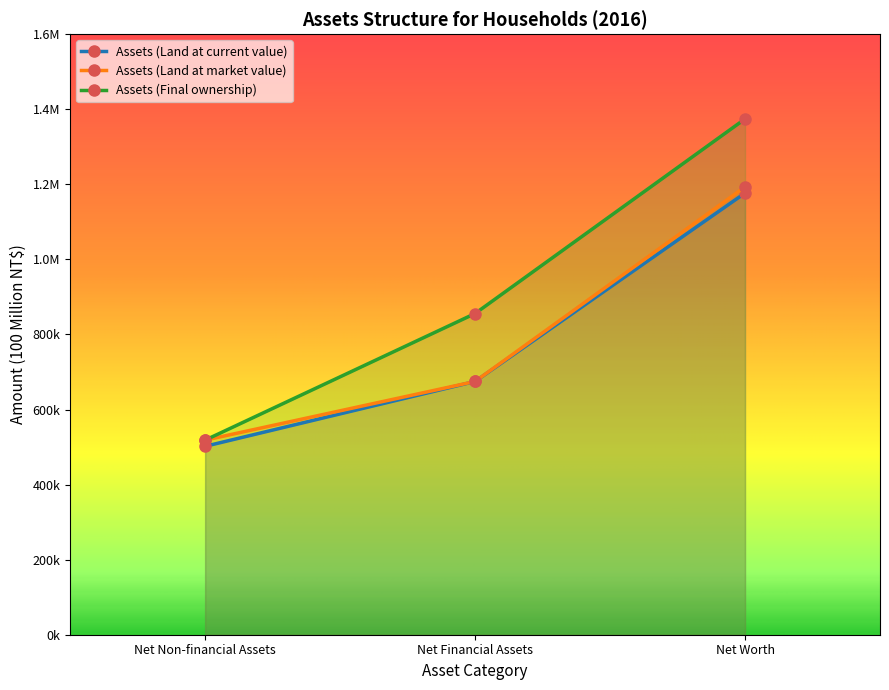

Which series has the largest total across all categories?

Assets (Final ownership)